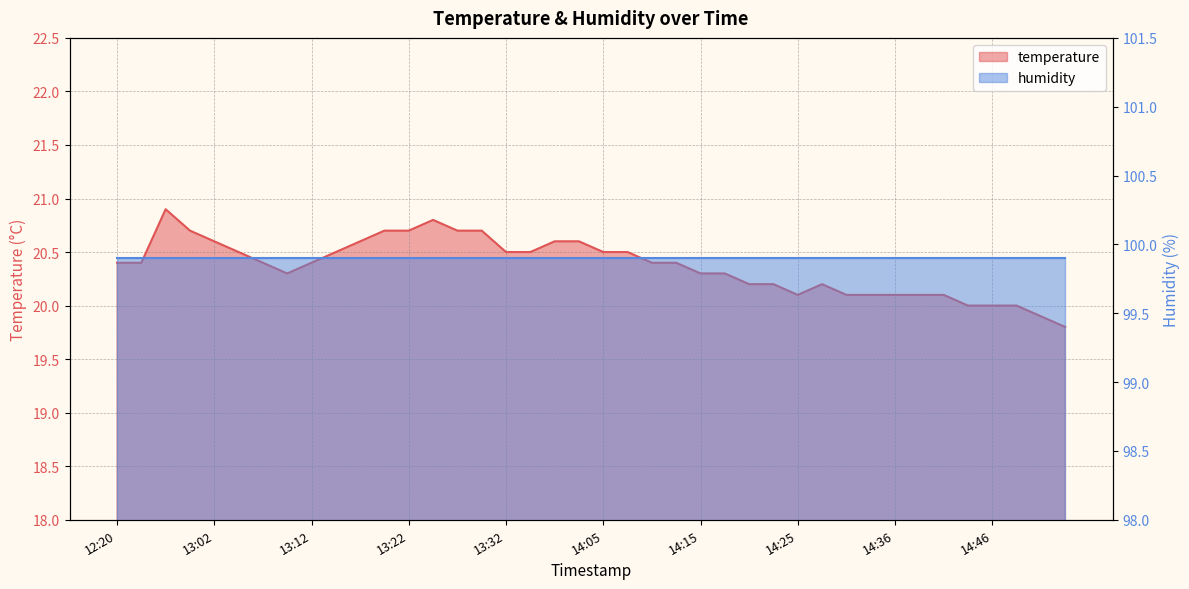

What is the change in value from 13:07 to 13:14?

+0.1